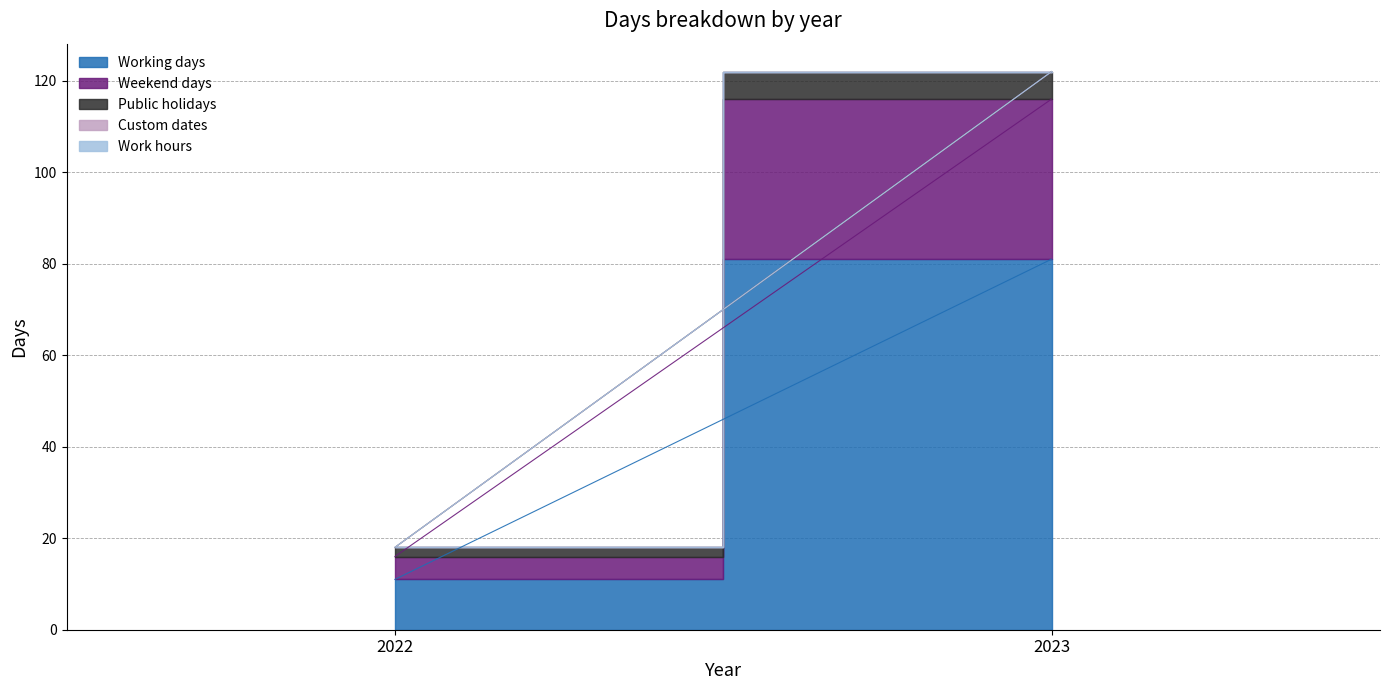

What is the difference between the highest and lowest values at 2022?

11